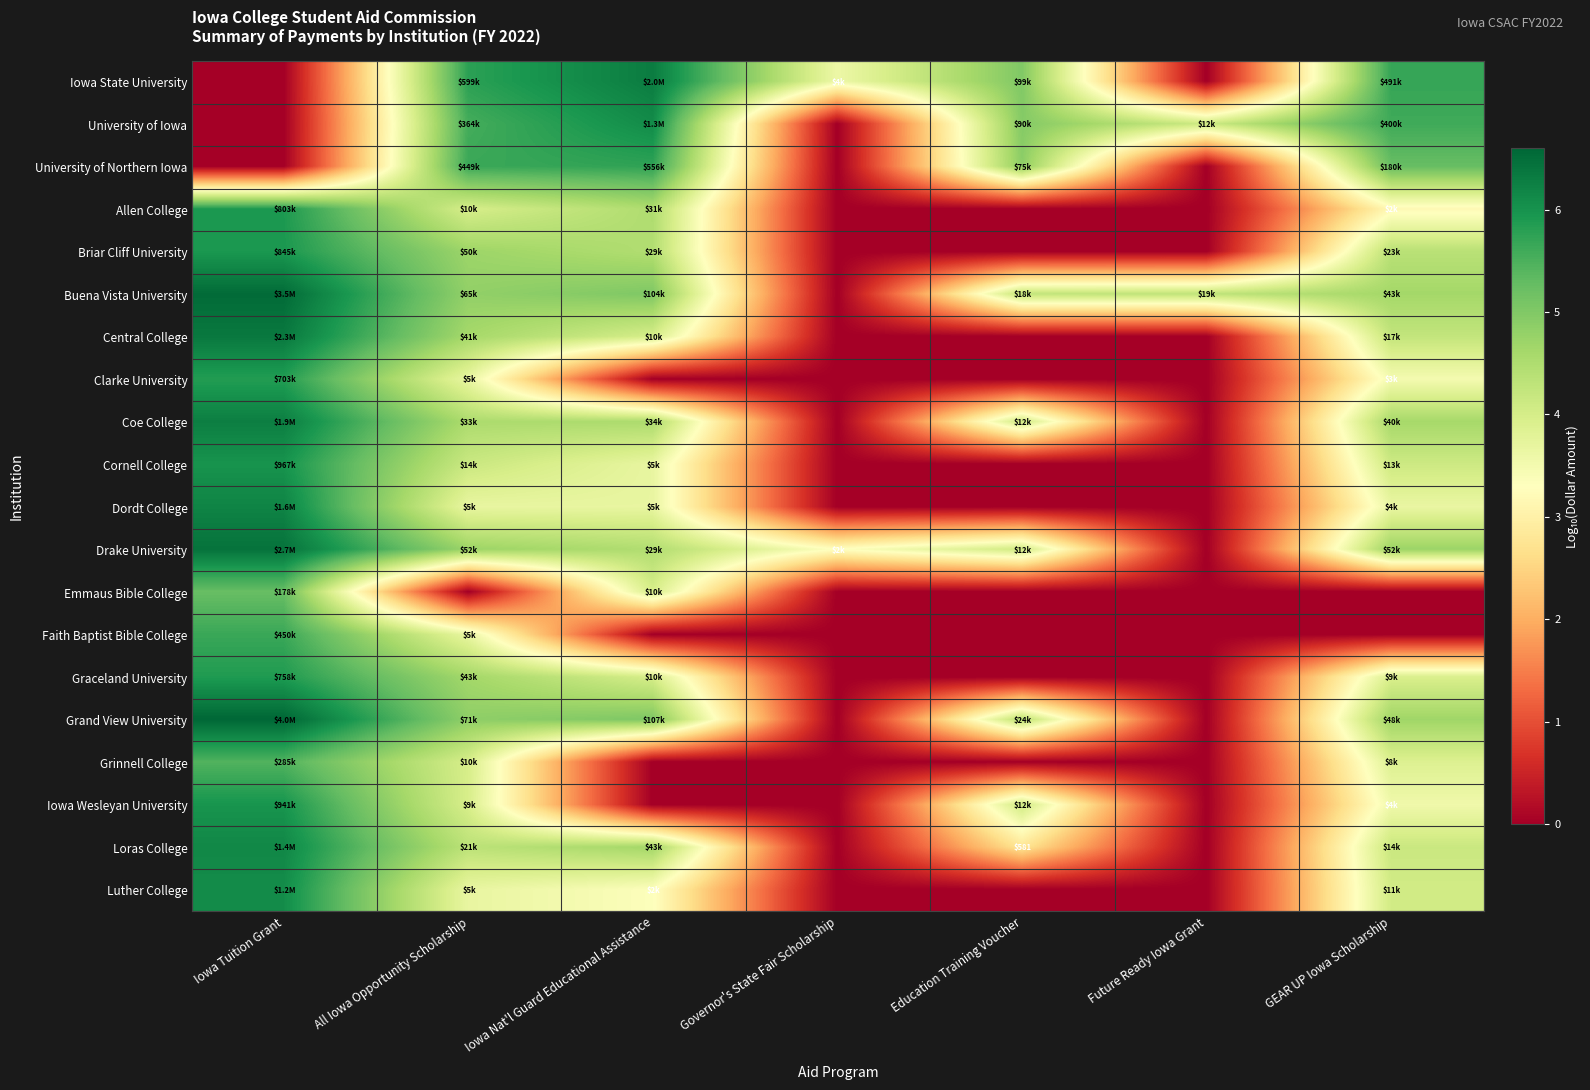

At which category is the sum across all series the highest?

Iowa Tuition Grant